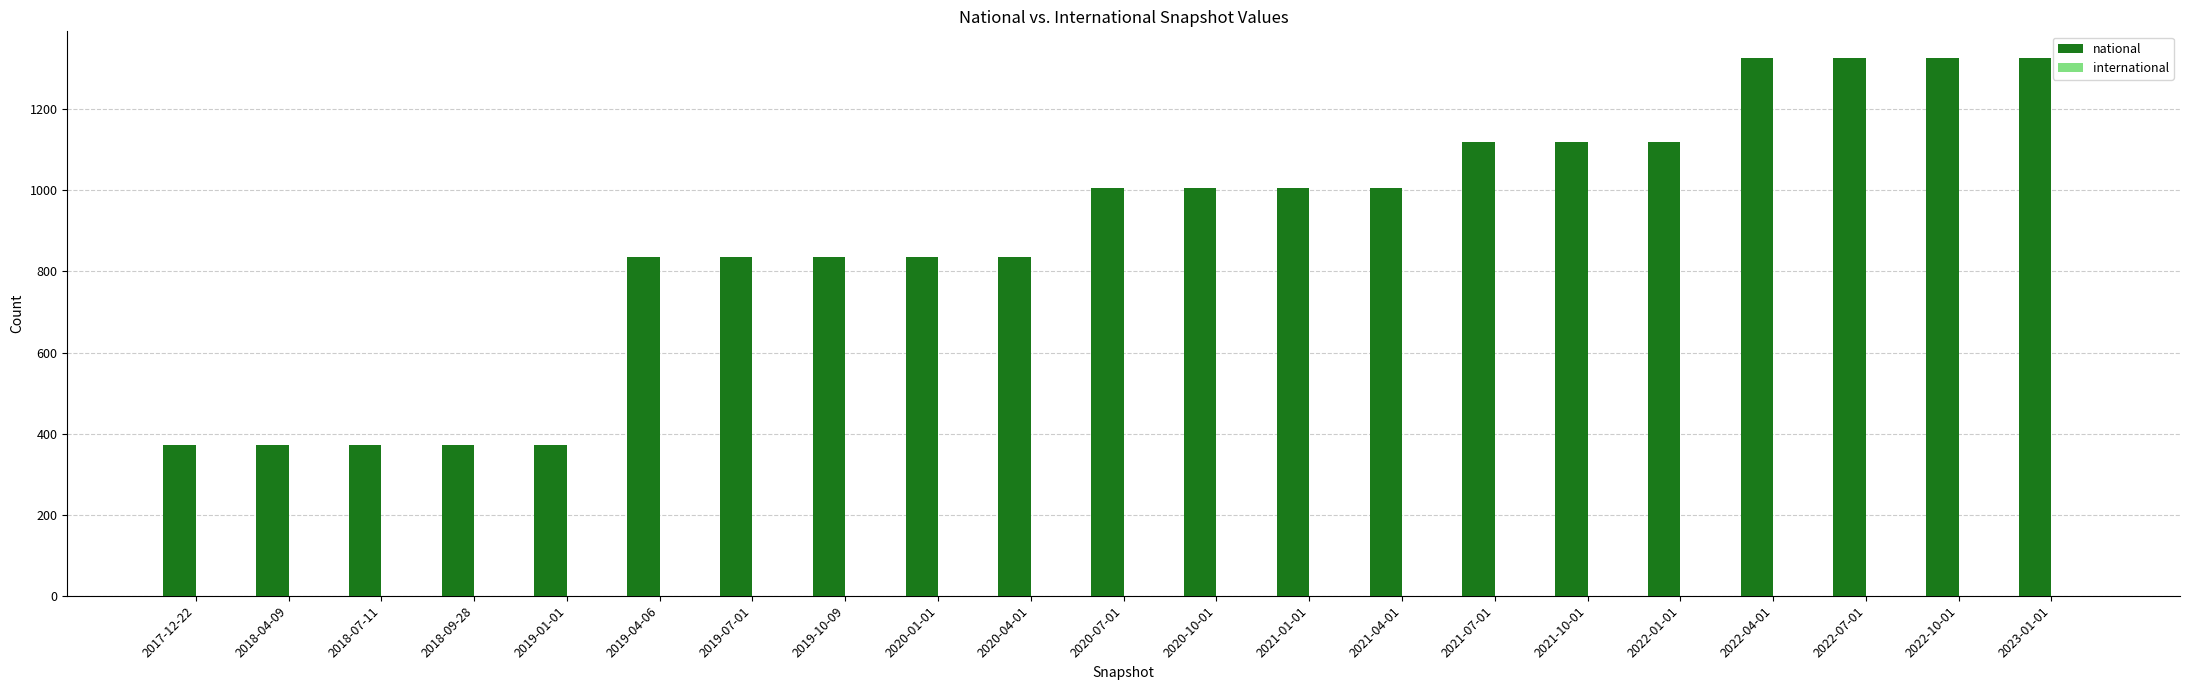

What is the change in value from 2018-07-11 to 2022-04-01?

+954